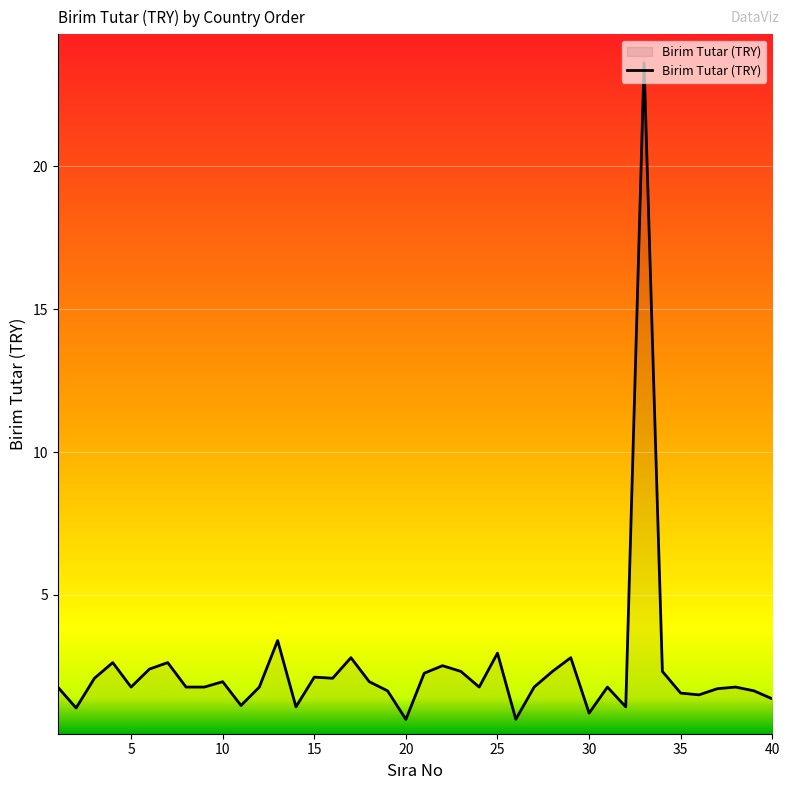

What is the maximum value shown in the chart?

23.6